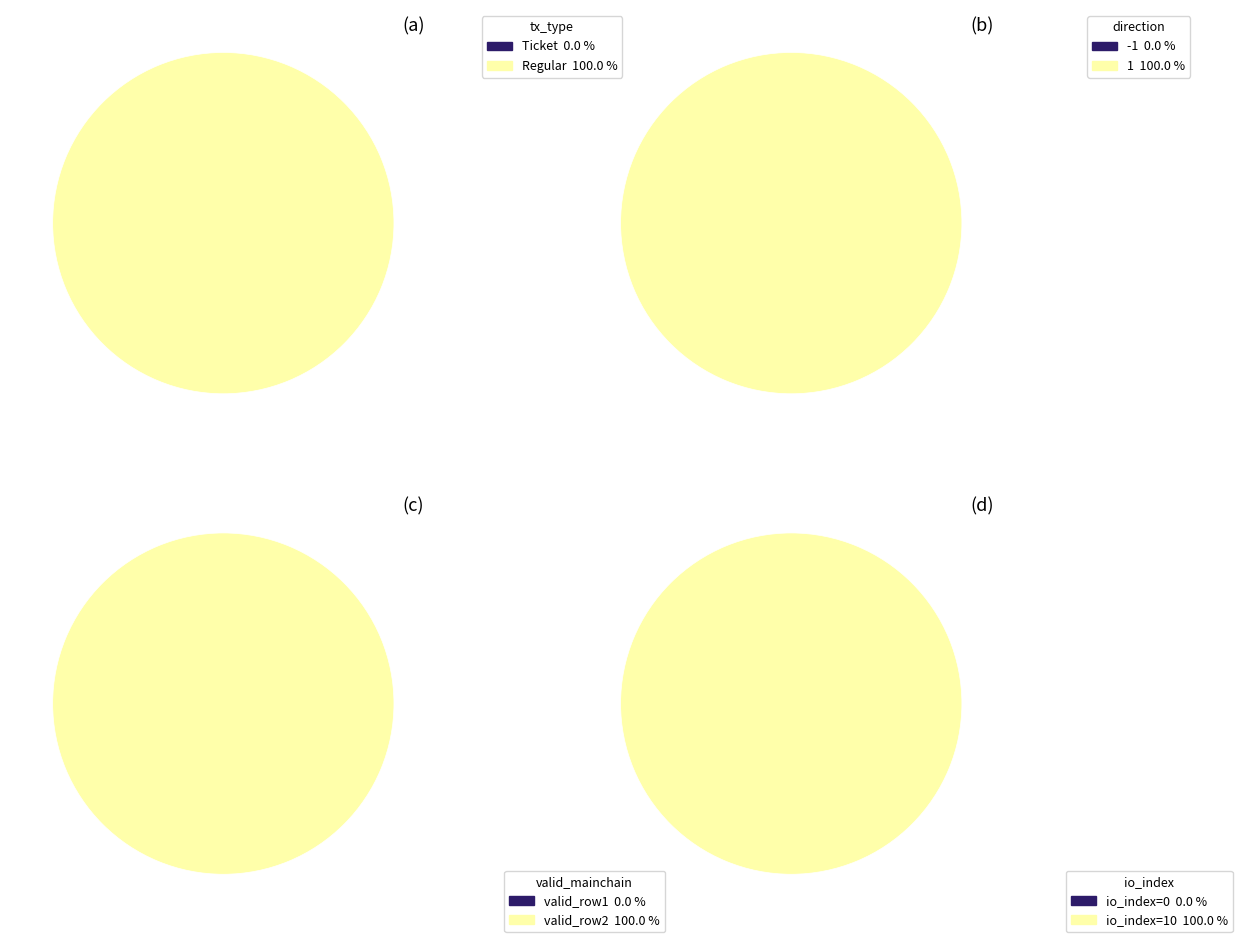

Rank the categories by tx_type value from lowest to highest.

Ticket, Regular